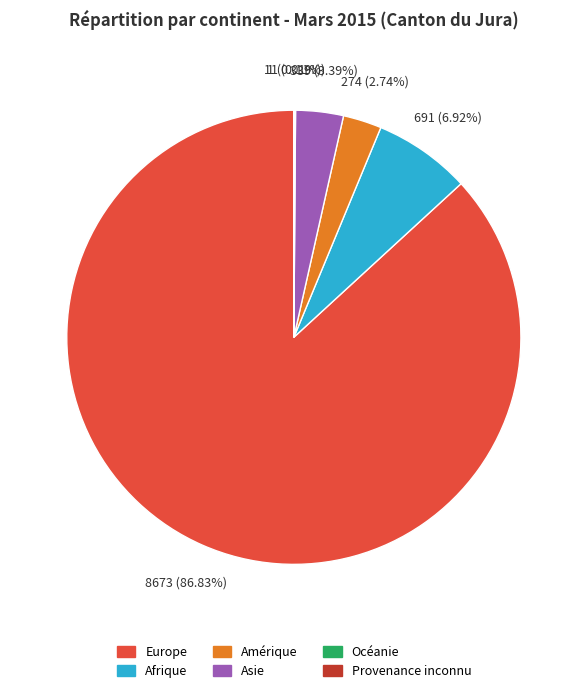

Is it true that Afrique is 7% of the pie?

True